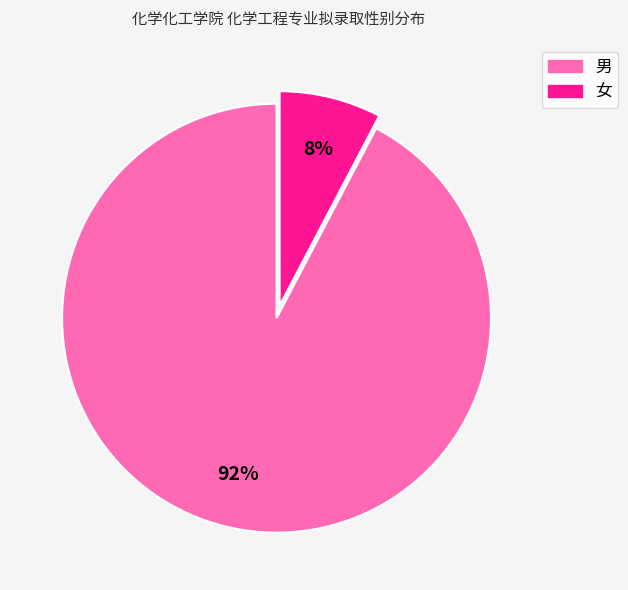

How many segments does this pie chart have?

2